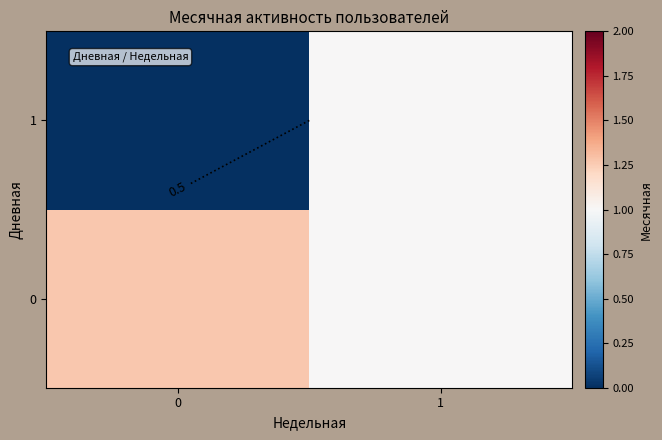

What is the sum of all 0 values?

2.3